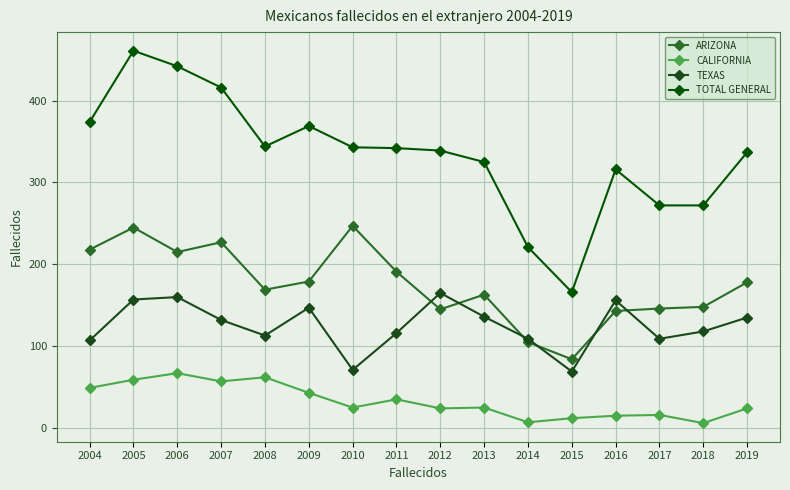

Reading left to right, what are all the values shown in this chart?

ARIZONA: 218	245	215	227	169	179	247	191	145	163	105	84	143	146	148	178
CALIFORNIA: 49	59	67	57	62	43	25	35	24	25	7	12	15	16	6	24
TEXAS: 107	157	160	132	113	147	71	116	165	136	109	69	156	109	118	135
TOTAL GENERAL: 374	461	442	416	344	369	343	342	339	325	221	166	316	272	272	337